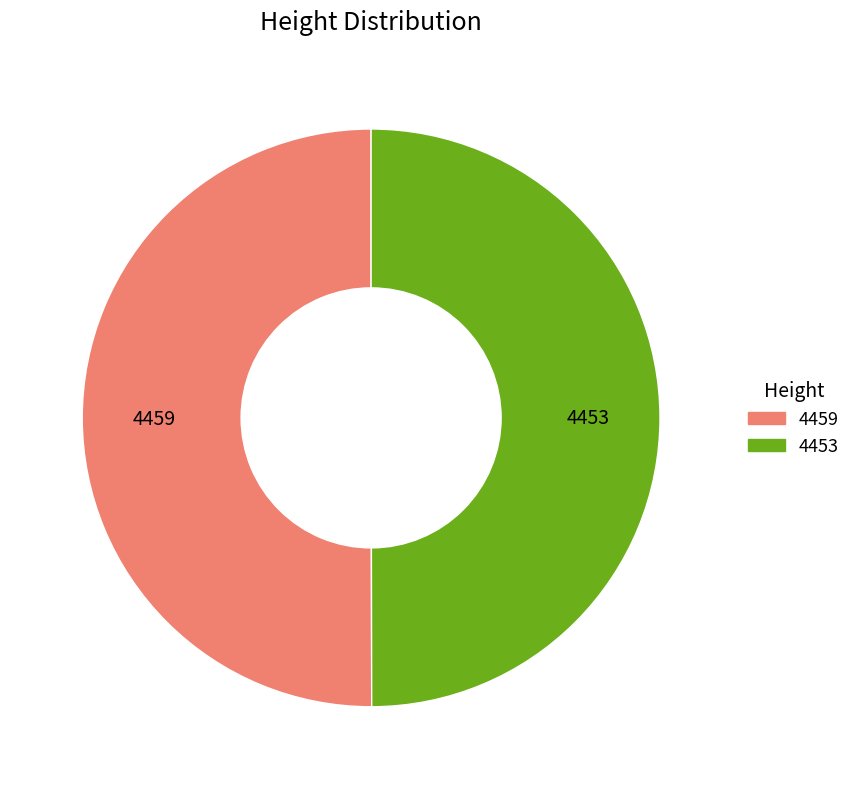

True or false: 4459 accounts for 50% of the total.

True